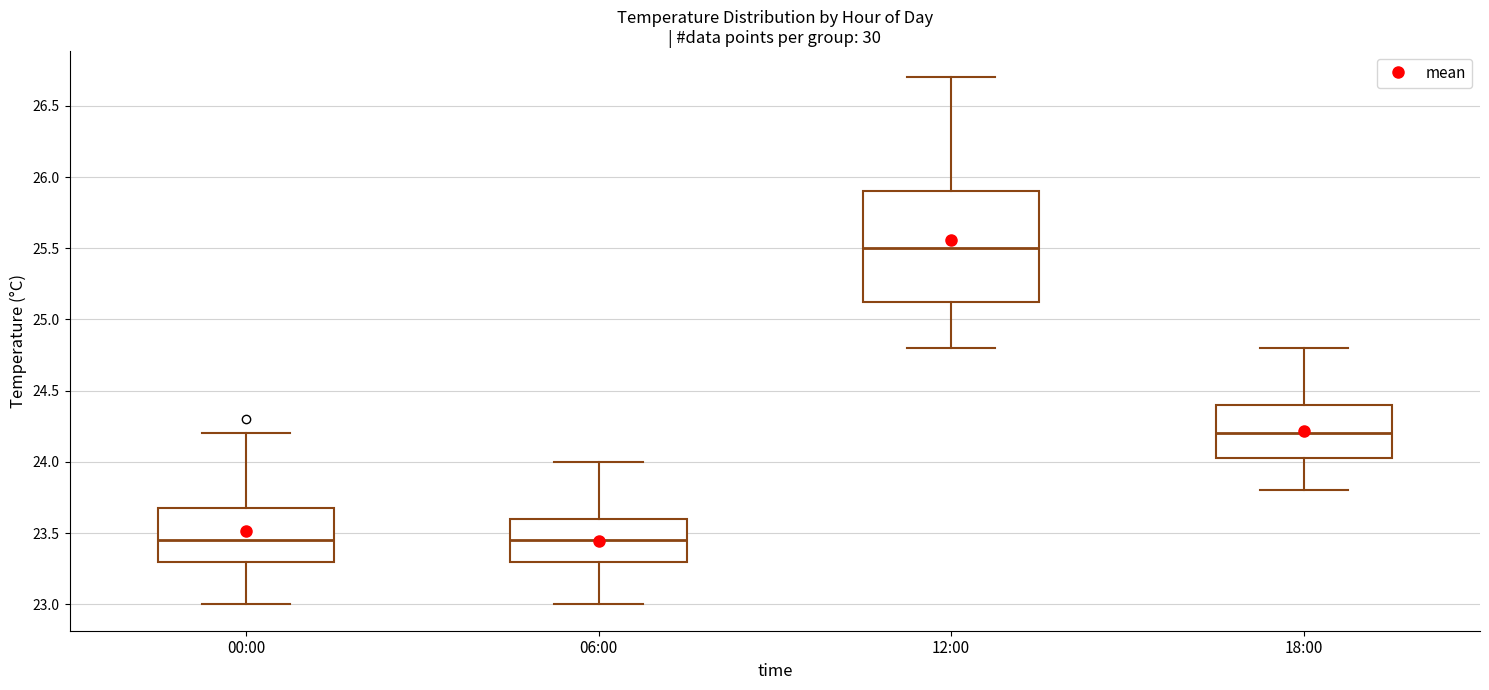

Where does the median line of the box for 00:00 sit on the y-axis? The values are not printed on the chart, so give them approximately, as read against the axis.

23.45